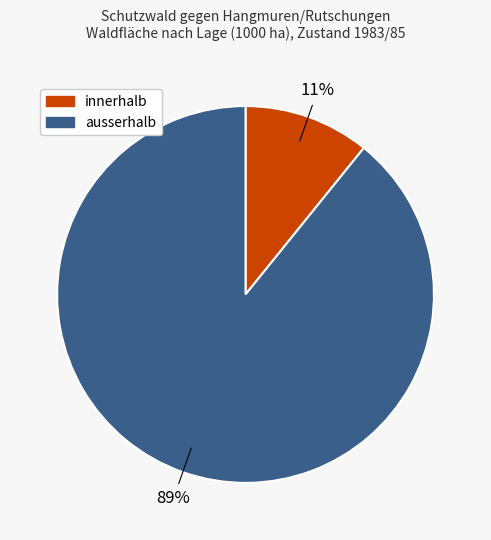

How many segments does this pie chart have?

2